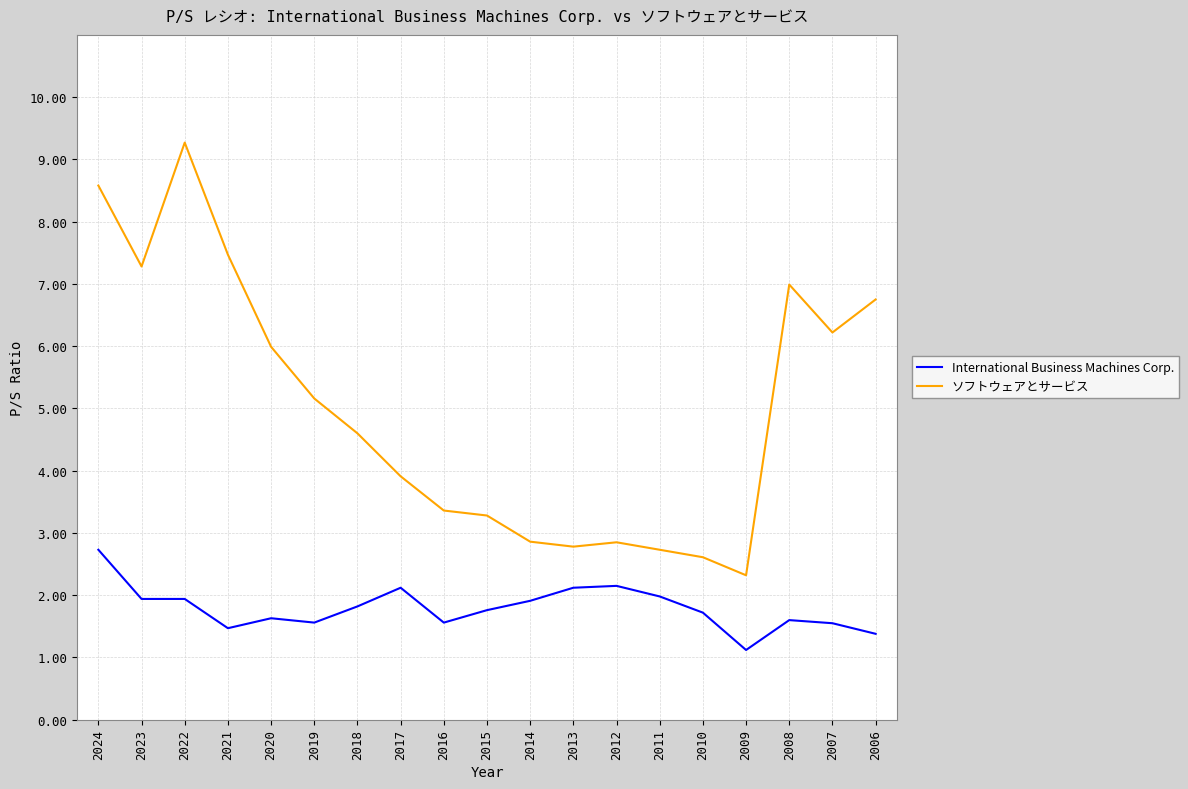

What is the difference between the highest and lowest values at 2013?

0.7